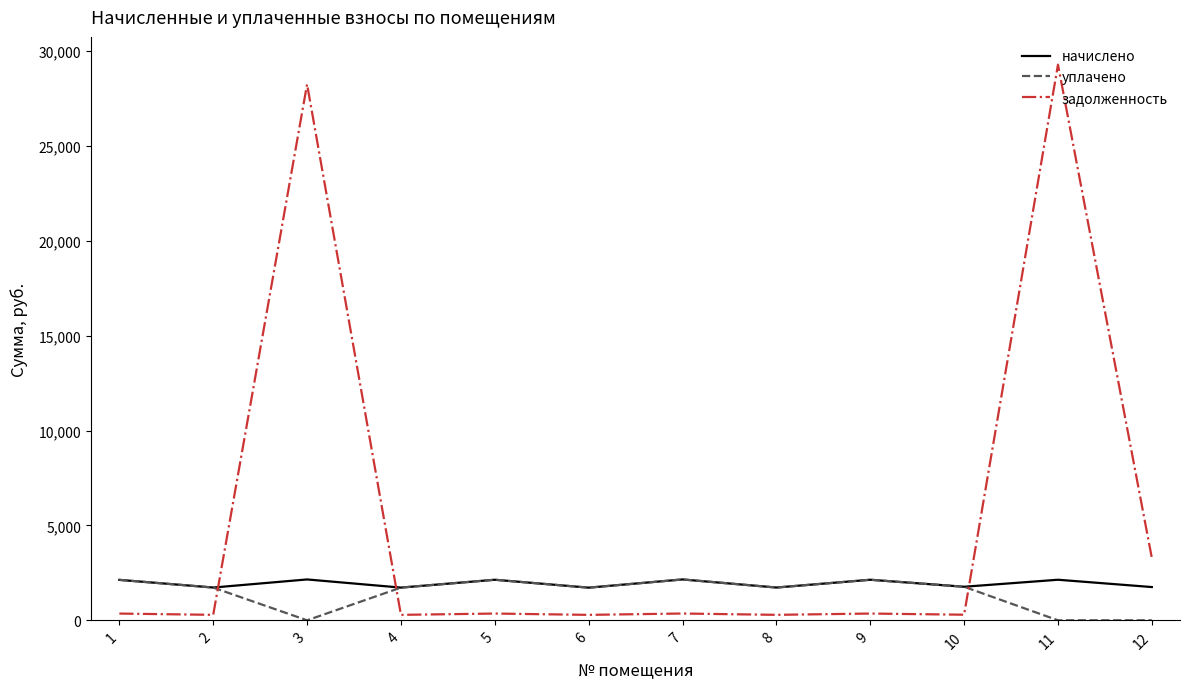

What is the spread (max minus min) of values at 12?

3287.7